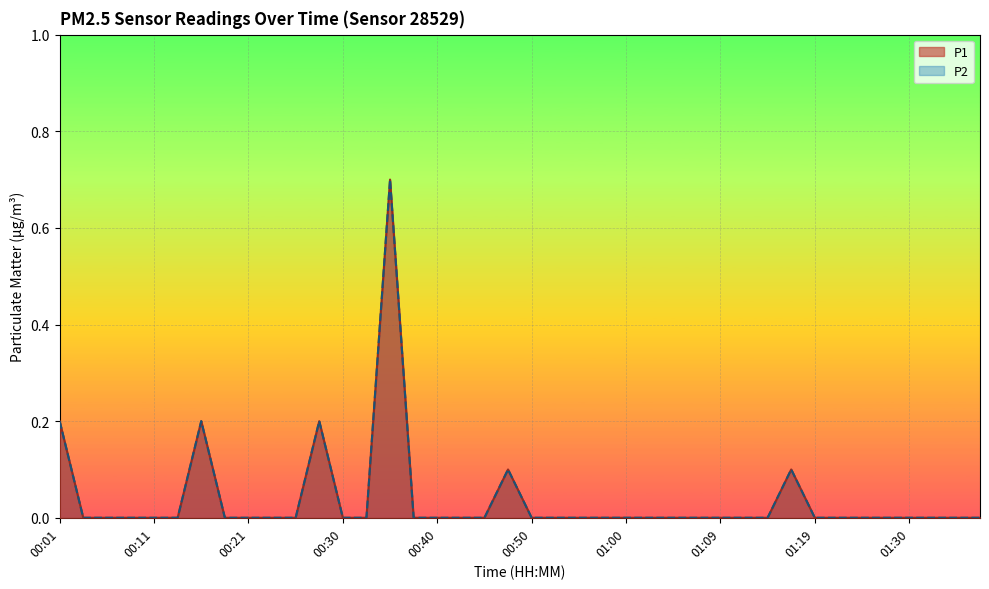

Rank the series at 00:30 from highest to lowest value.

P1, P2